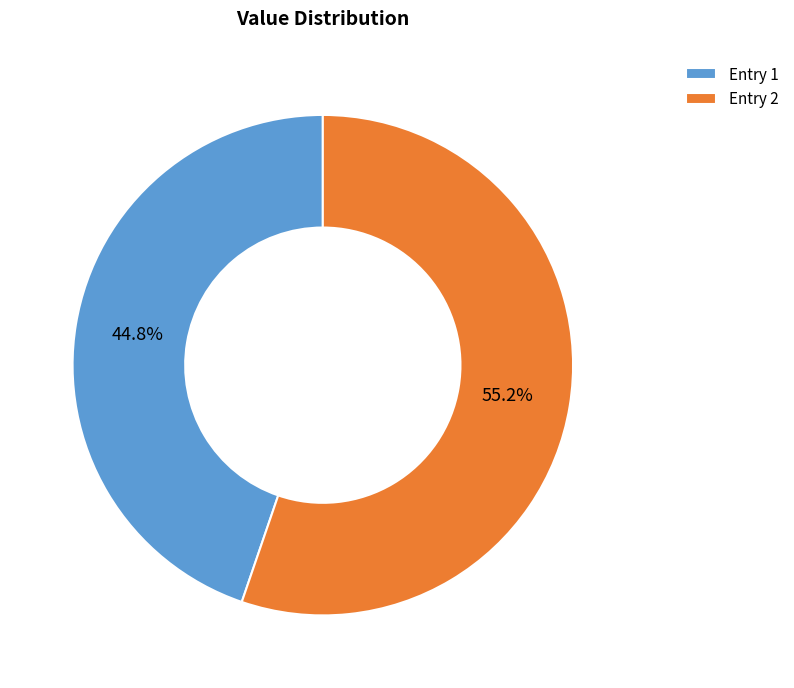

Count the number of slices in the pie.

2